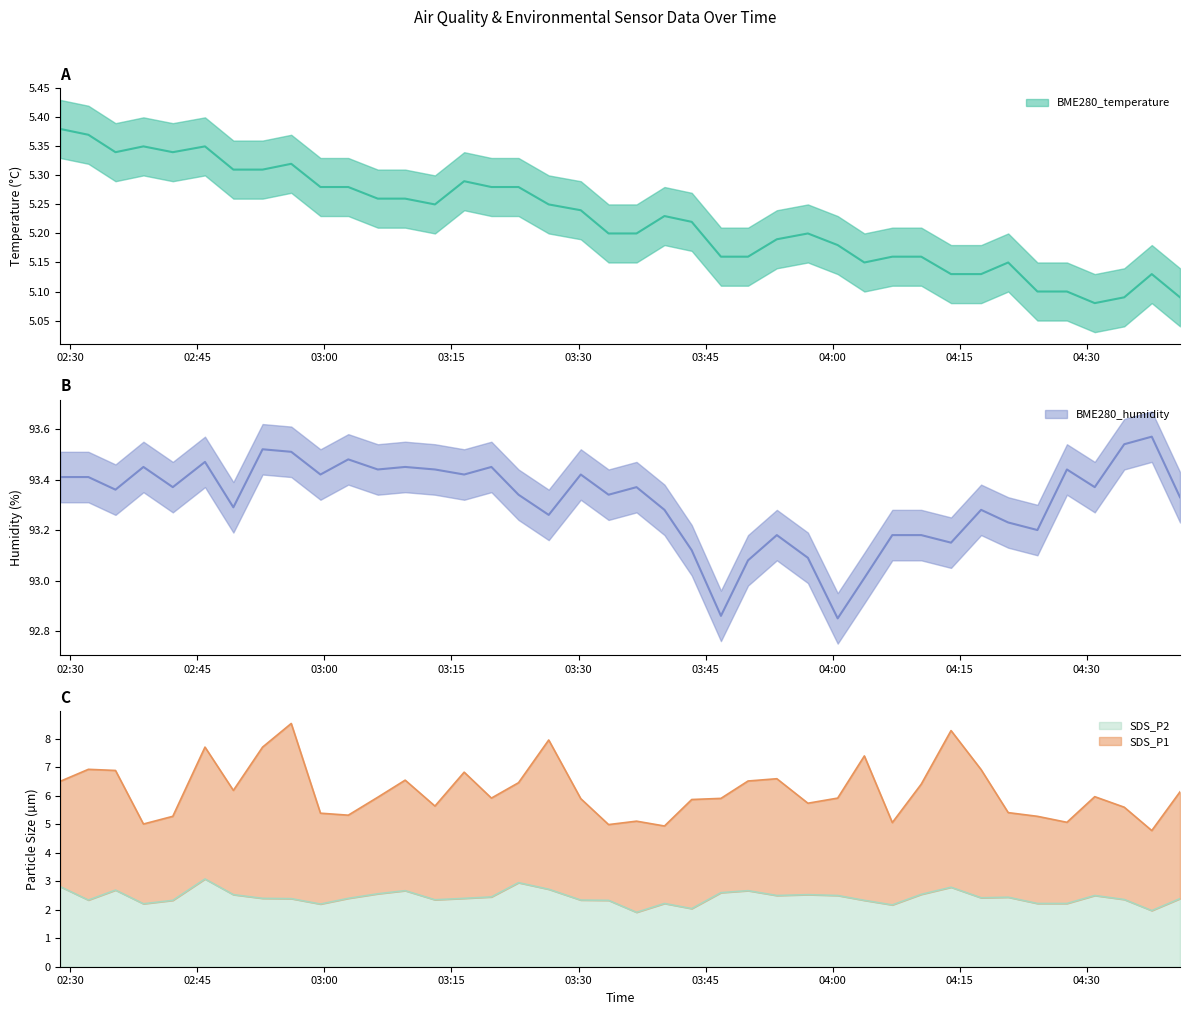

At which category does BME280_humidity reach its first local peak?

2021/11/17 02:38:38